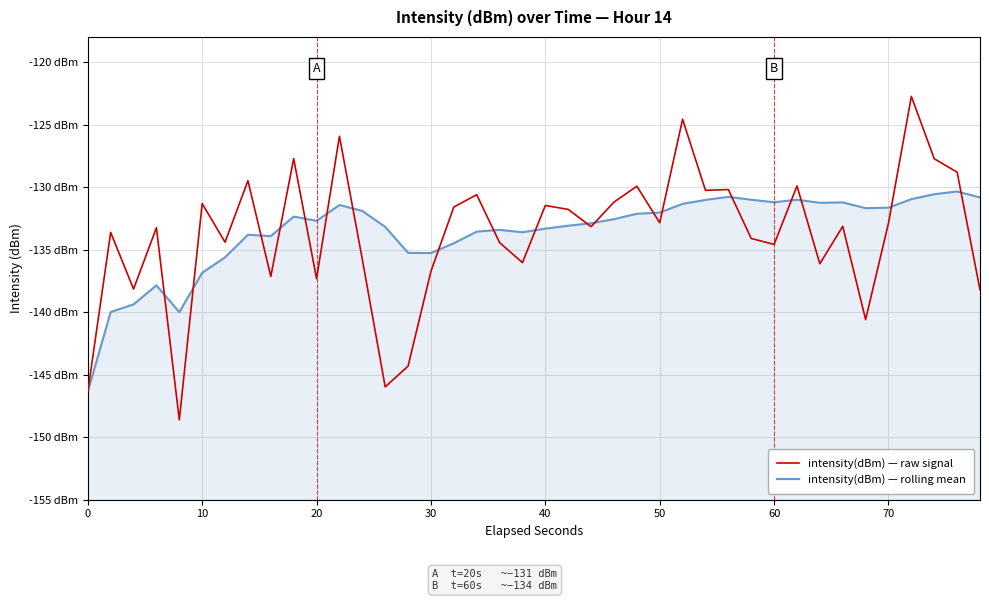

True or false: intensity(dBm) — raw signal has more than 2 interior local peaks.

True